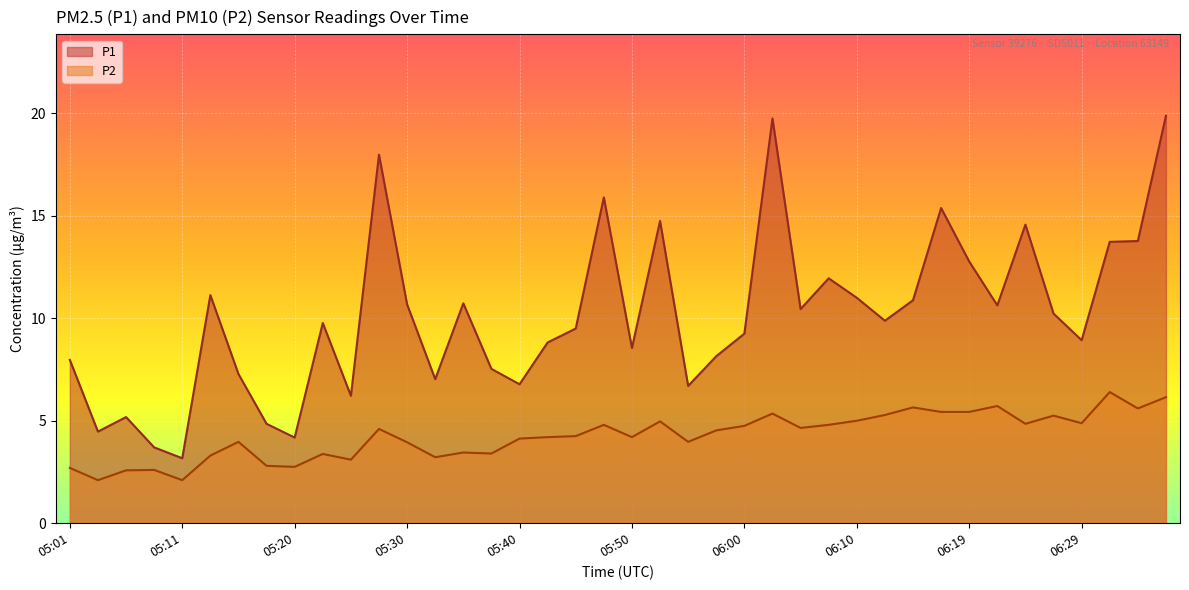

What is the difference between the P2 values at 05:28 and 06:32?

1.8